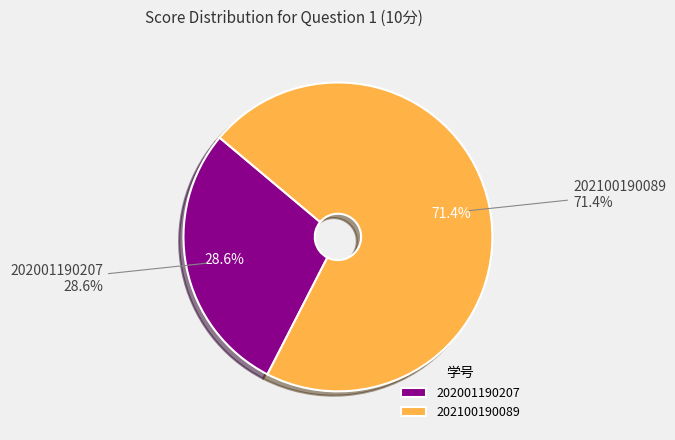

Between 202001190207 and 202100190089, which is larger?

202100190089